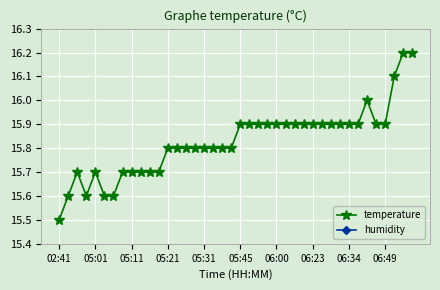

At 11, list the series in order from largest to smallest.

temperature, humidity